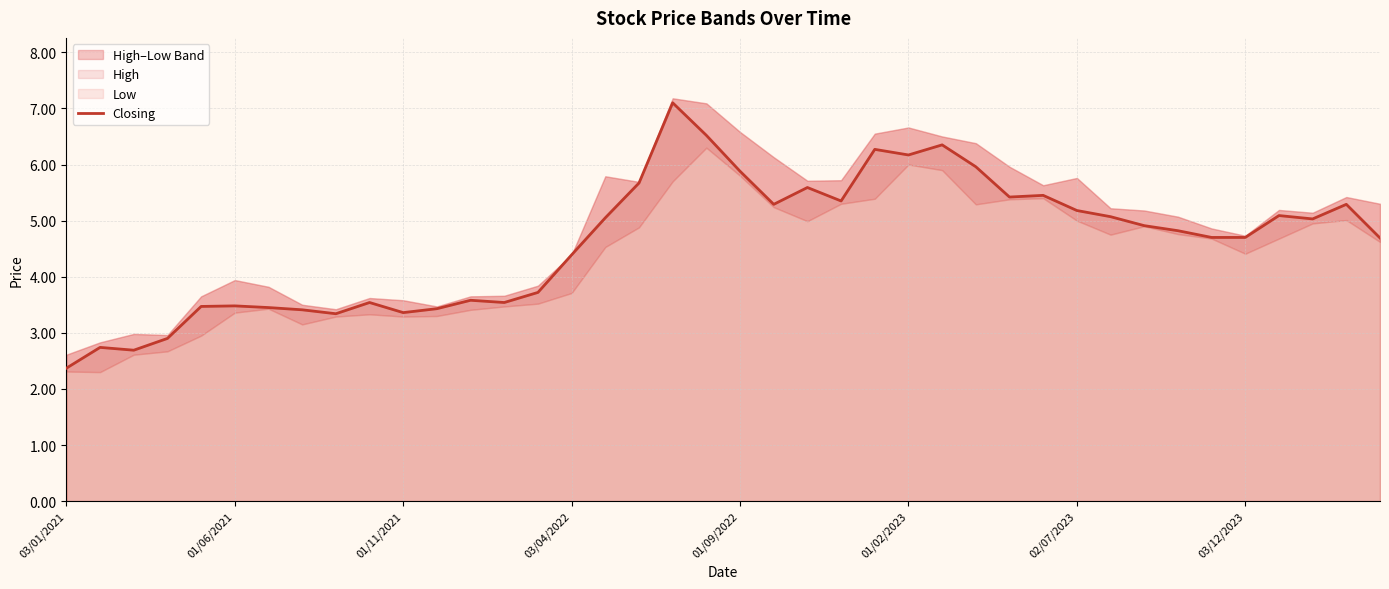

Where does the Closing series first go above 4?

03/04/2022